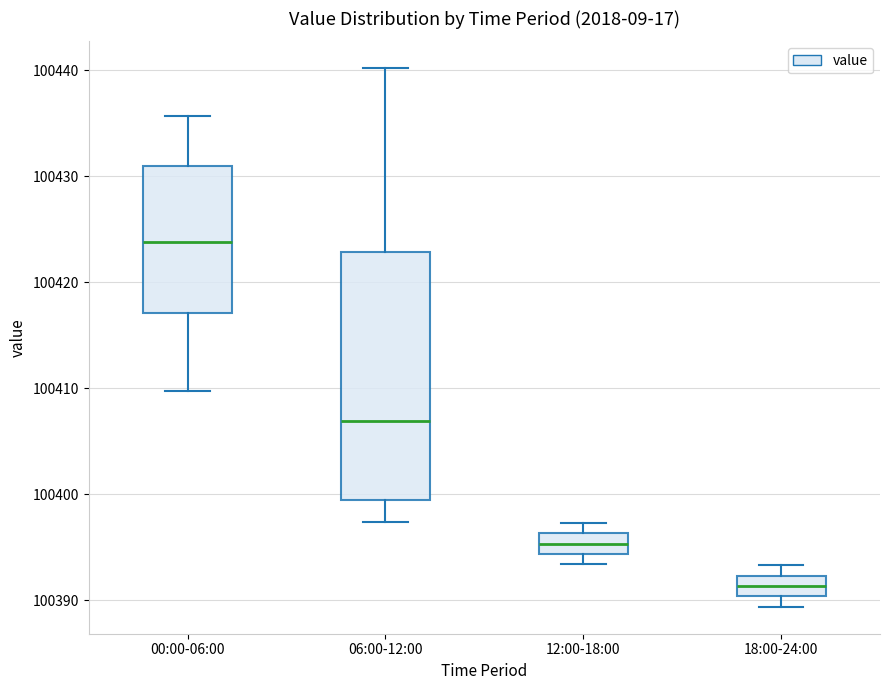

Reading left to right, transcribe this box plot: for each box, give where its median line is, the range the box spans, and where its two whiskers end, as read against the y-axis. The values are not printed on the chart, so give them approximately, as read against the axis.

00:00-06:00: median 100424, box 100417 to 100431, whiskers 100410 to 100436
06:00-12:00: median 100407, box 100400 to 100423, whiskers 100397 to 100440
12:00-18:00: median 100395, box 100394 to 100396, whiskers 100393 to 100397
18:00-24:00: median 100391, box 100390 to 100392, whiskers 100389 to 100393